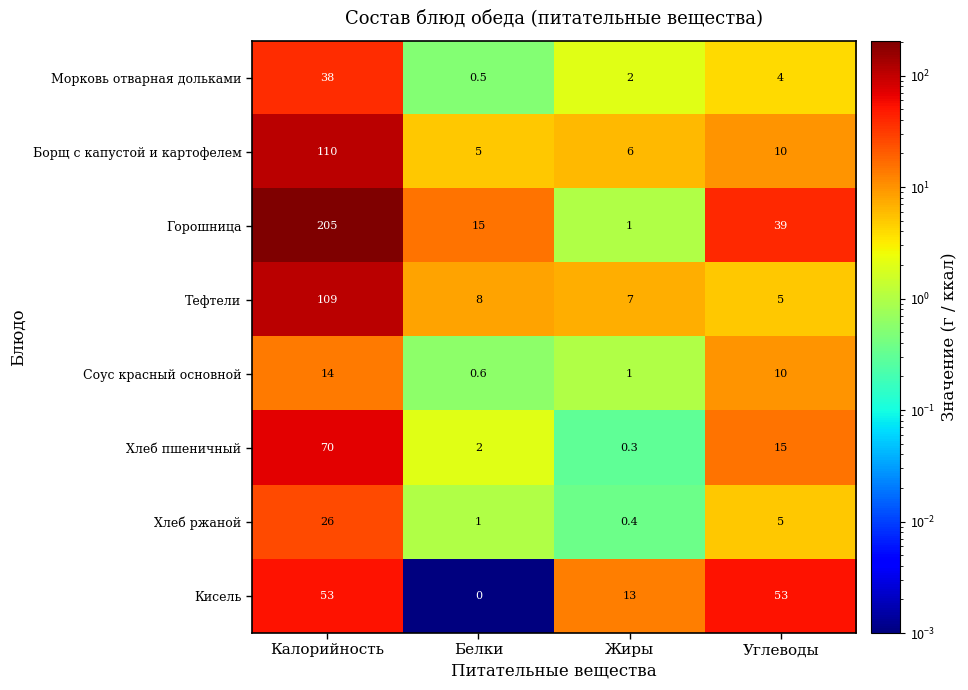

At how many categories does at least one series exceed 56?

1